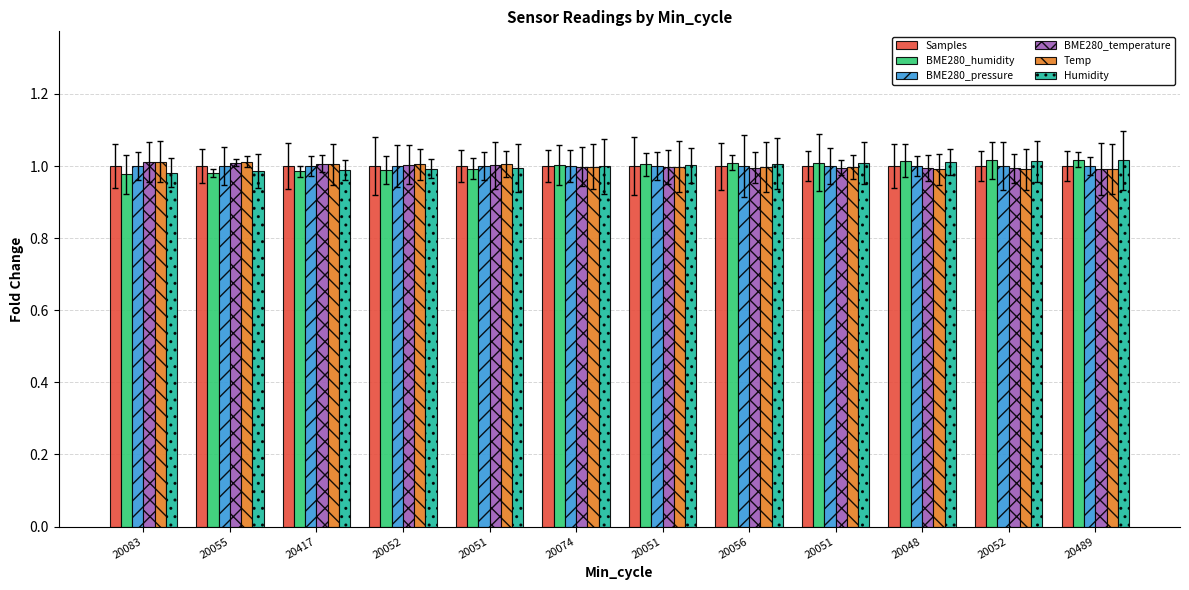

Which label corresponds to the smallest value in the chart?

20083